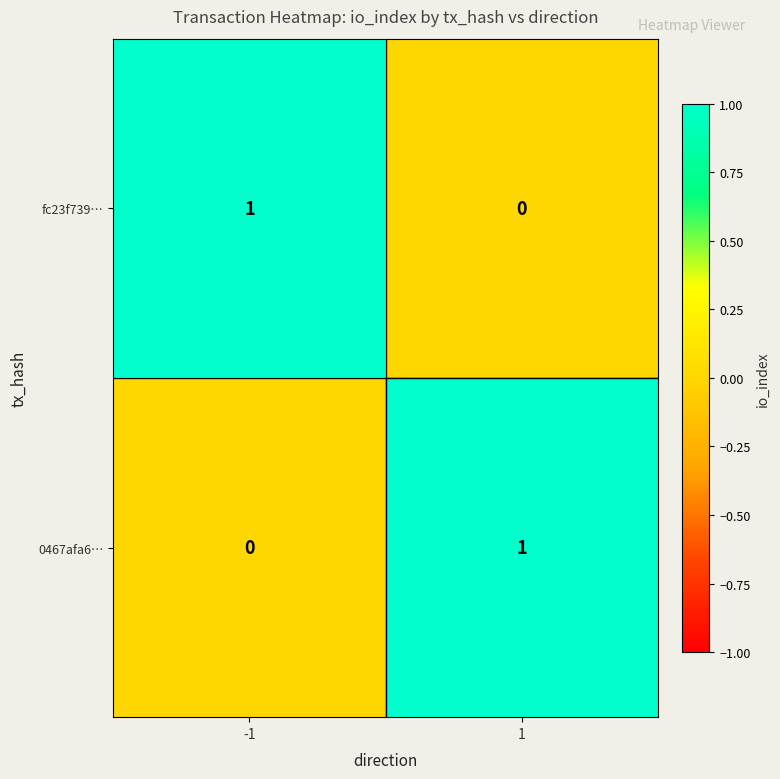

Is it true that 0467afa6… equals 0 at -1?

True